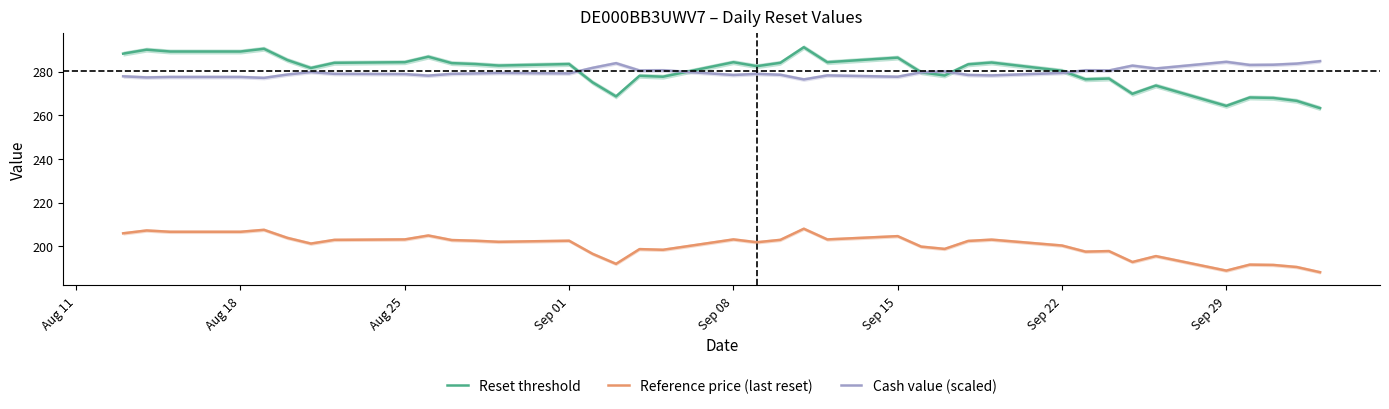

Is this an area chart (filled region under the line)?

No